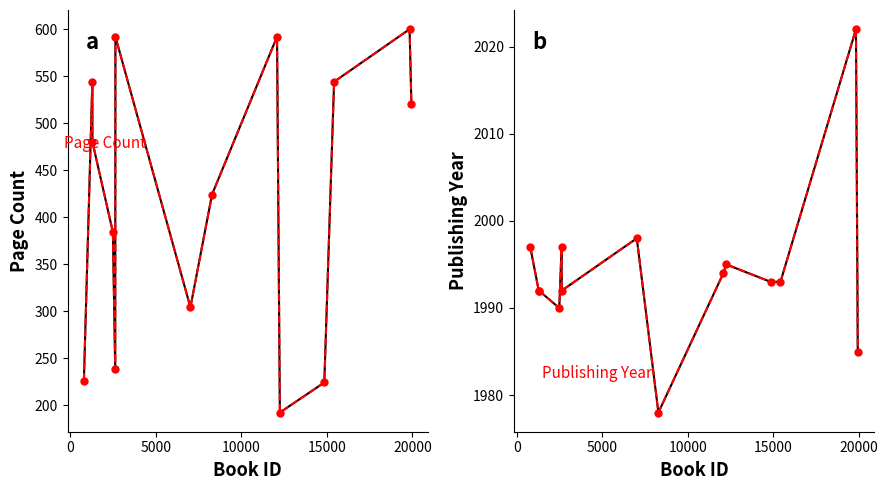

What is the label of the 12th point from the right?

5000